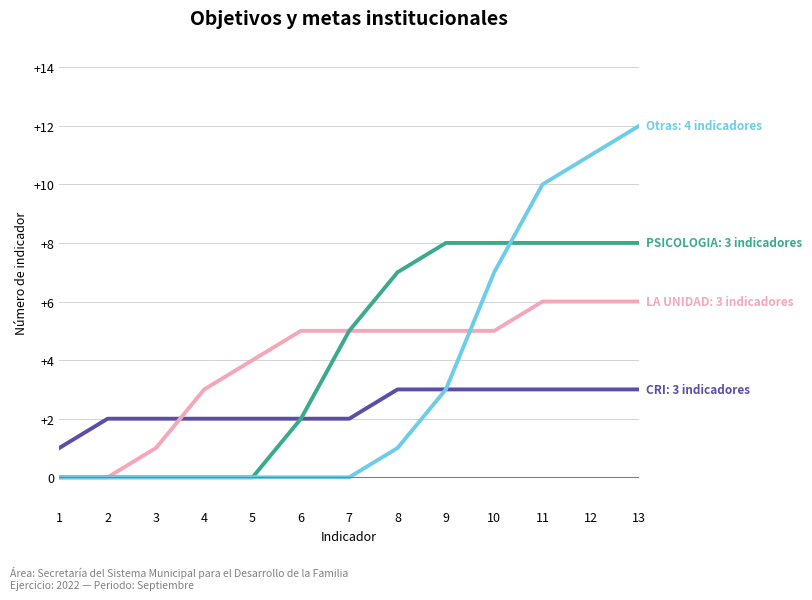

What is the difference between the highest and lowest values at 9?

5